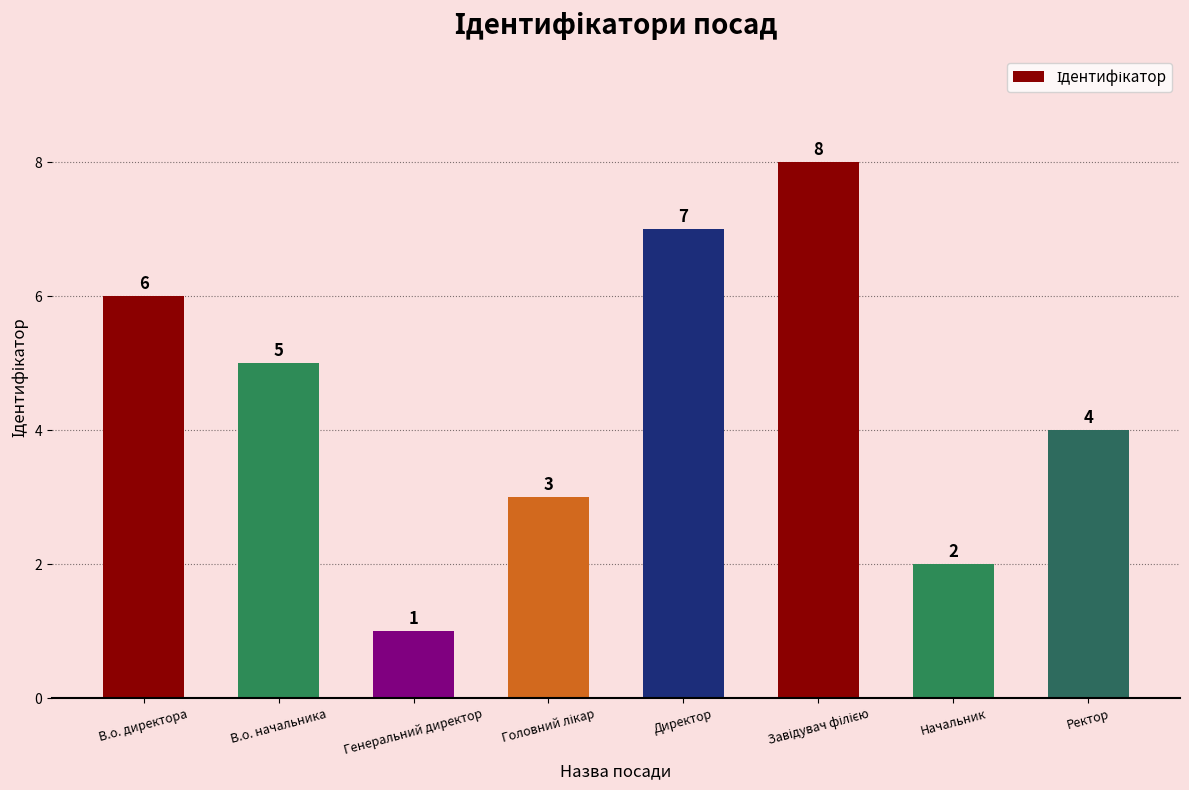

Between Начальник and Ректор, which is larger?

Ректор